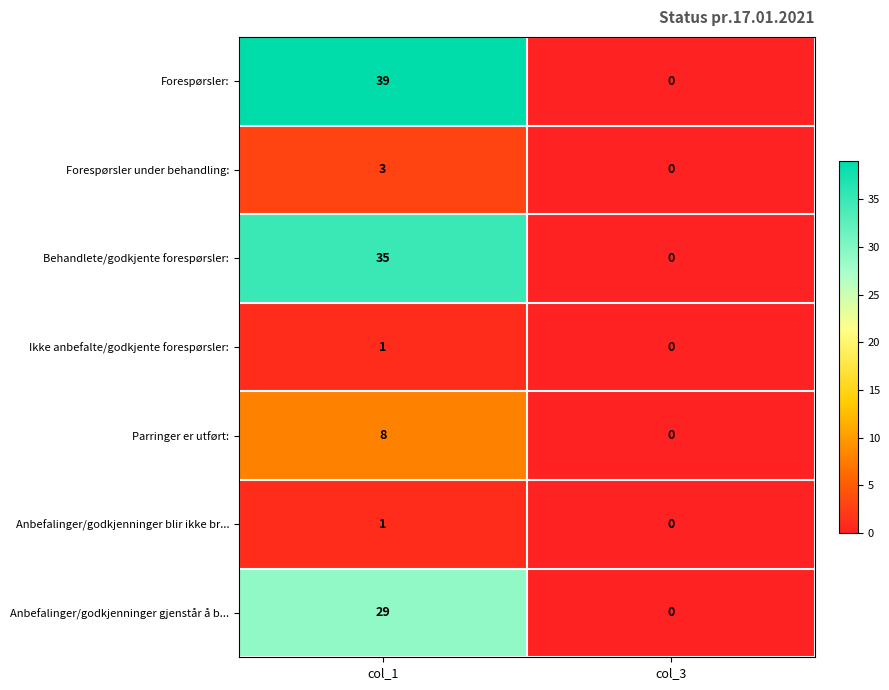

The Ikke anbefalte/godkjente forespørsler: series shows 1 at col_1. True or false?

True